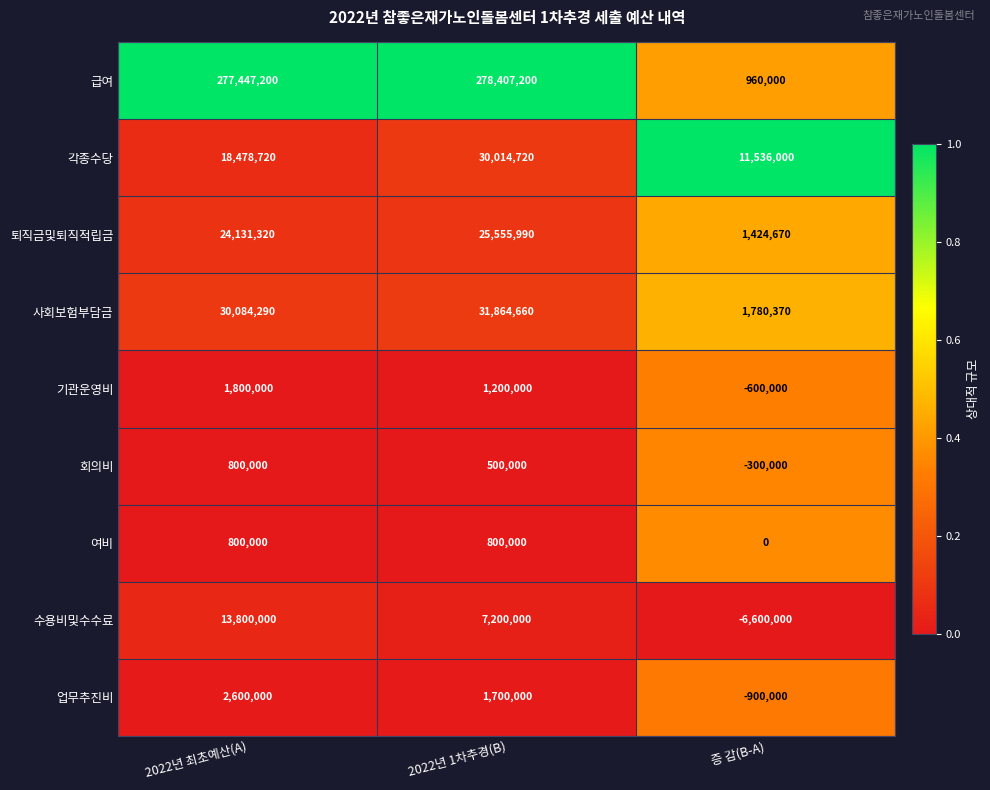

At 2022년 1차추경(B), list the series in order from largest to smallest.

급여, 사회보험부담금, 각종수당, 퇴직금및퇴직적립금, 수용비및수수료, 업무추진비, 기관운영비, 여비, 회의비